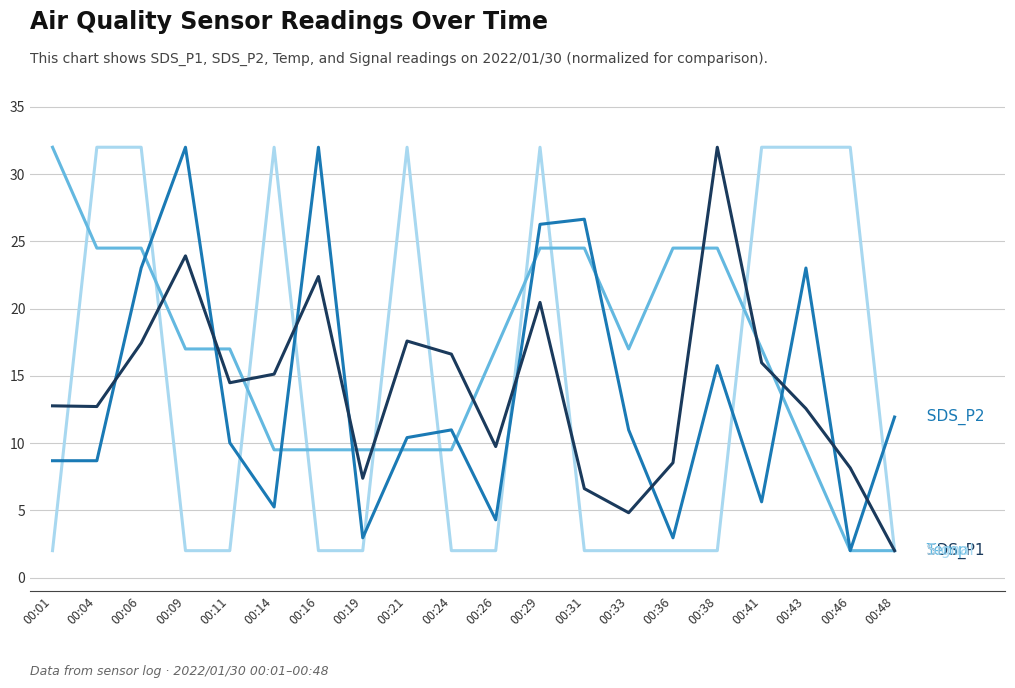

What is the spread (max minus min) of values at 00:14?

26.8